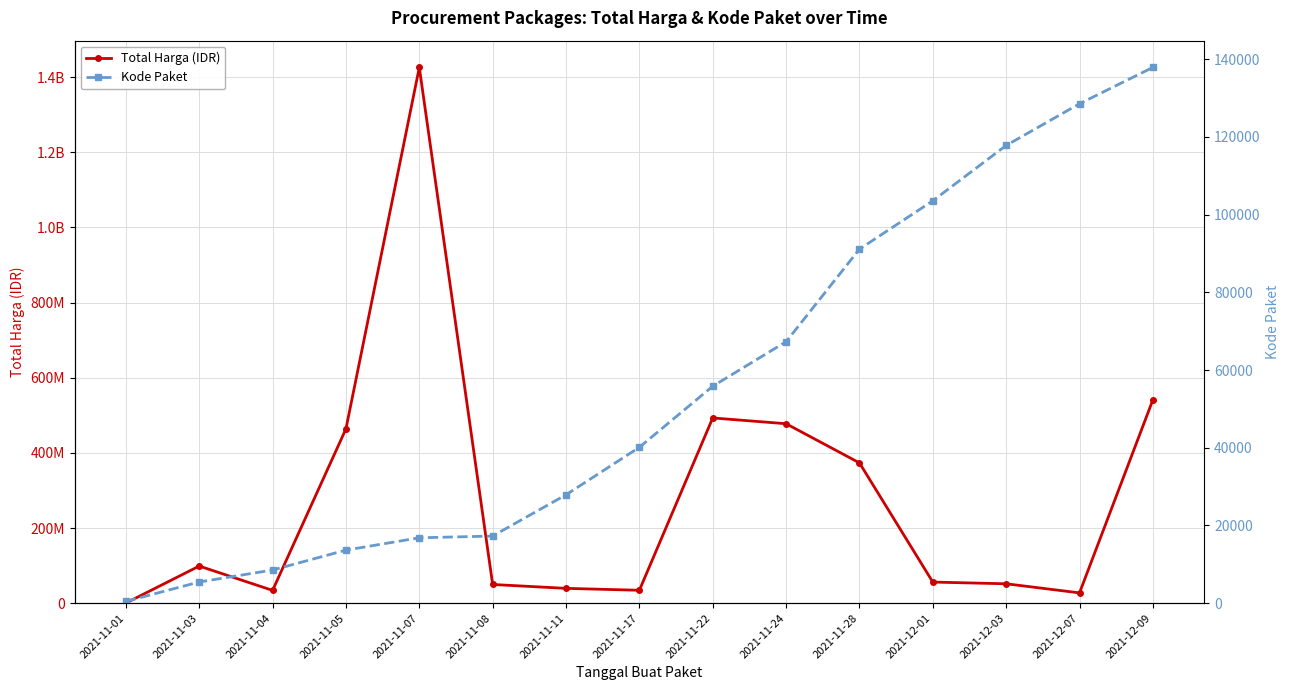

What position from the right is 2021-11-28?

5